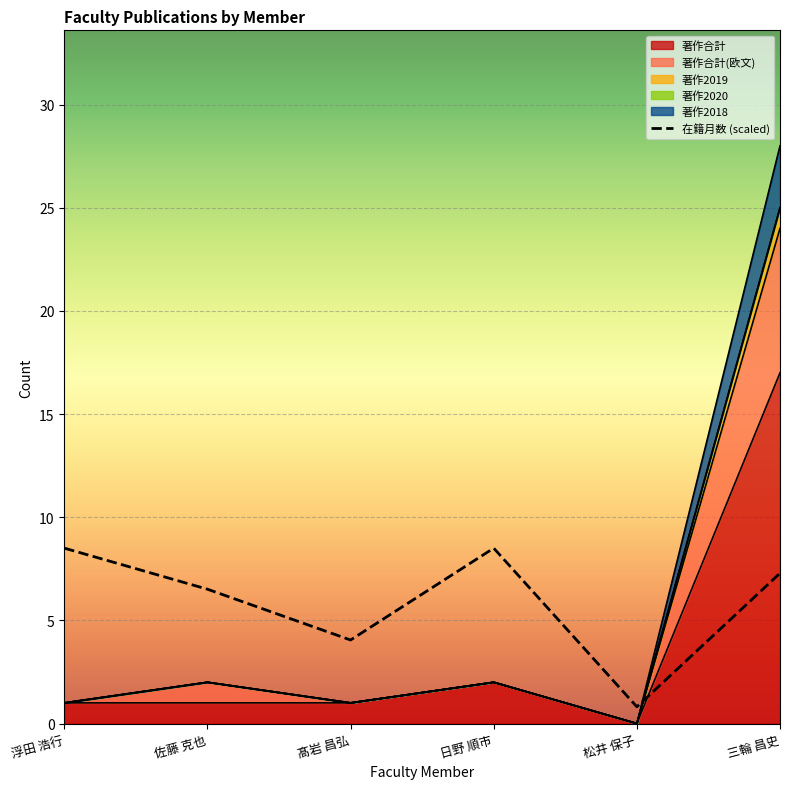

How many values in 著作2019 are above zero?

5